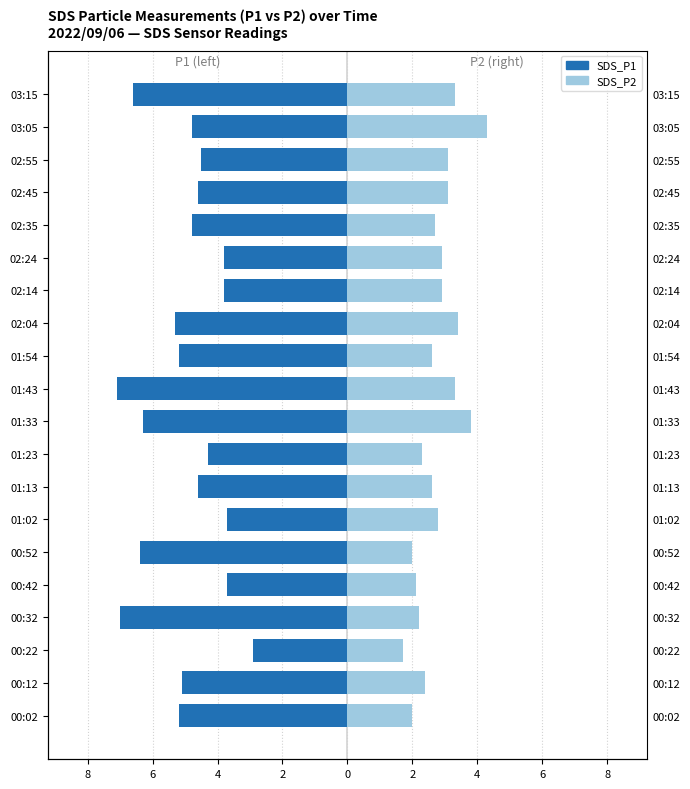

Reading left to right, what are all the values shown in this chart?

SDS_P1: -5.2	-5.1	-2.9	-7.0	-3.7	-6.4	-3.7	-4.6	-4.3	-6.3	-7.1	-5.2	-5.3	-3.8	-3.8	-4.8	-4.6	-4.5	-4.8	-6.6
SDS_P2: 2.0	2.4	1.7	2.2	2.1	2.0	2.8	2.6	2.3	3.8	3.3	2.6	3.4	2.9	2.9	2.7	3.1	3.1	4.3	3.3